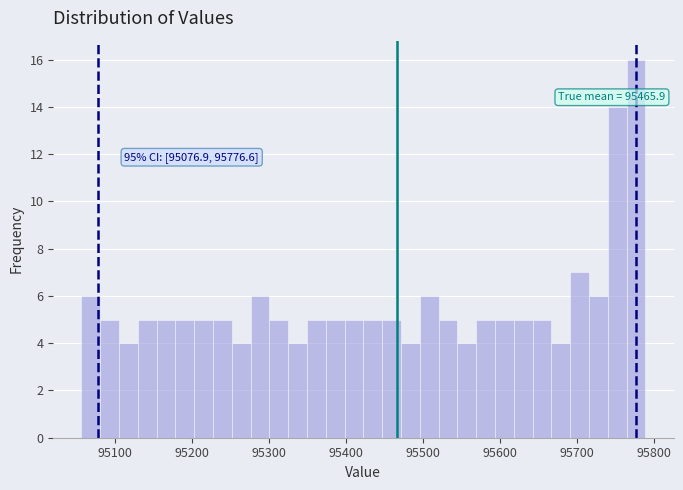

Read against the x-axis, roughly where is the centre of the tallest bar?

95780